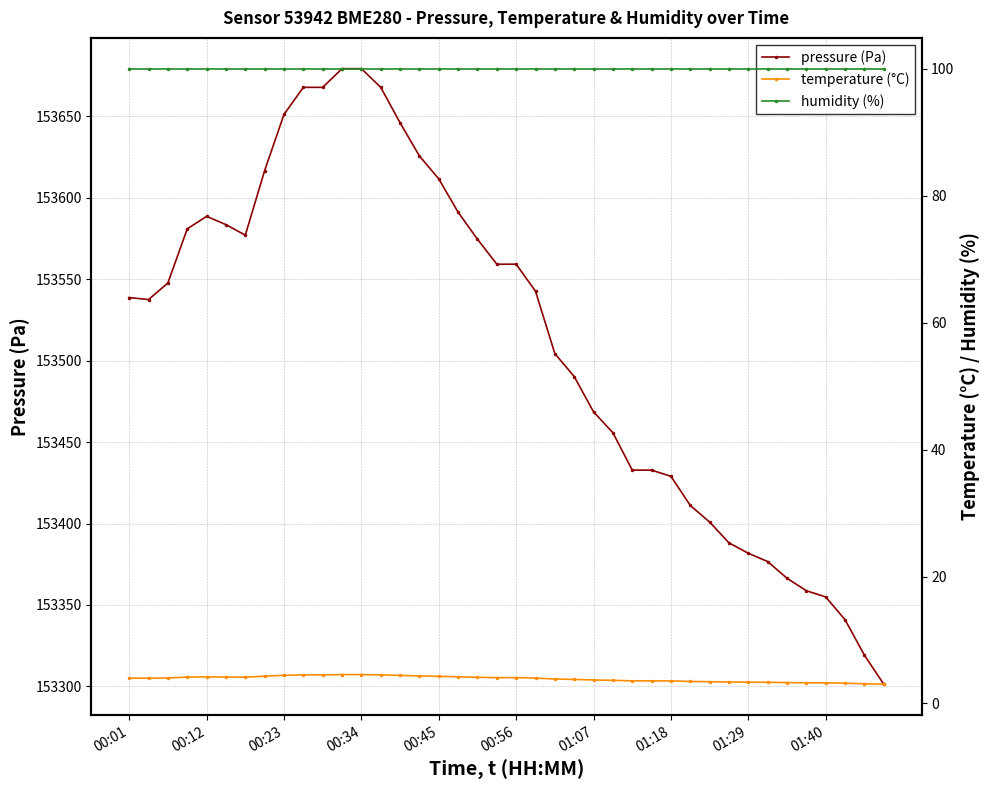

At 22, list the series in order from smallest to largest.

temperature (°C), humidity (%), pressure (Pa)